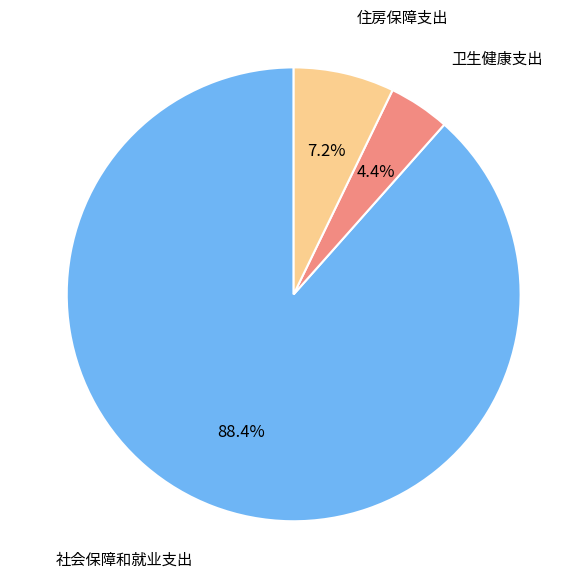

Count the number of slices in the pie.

3